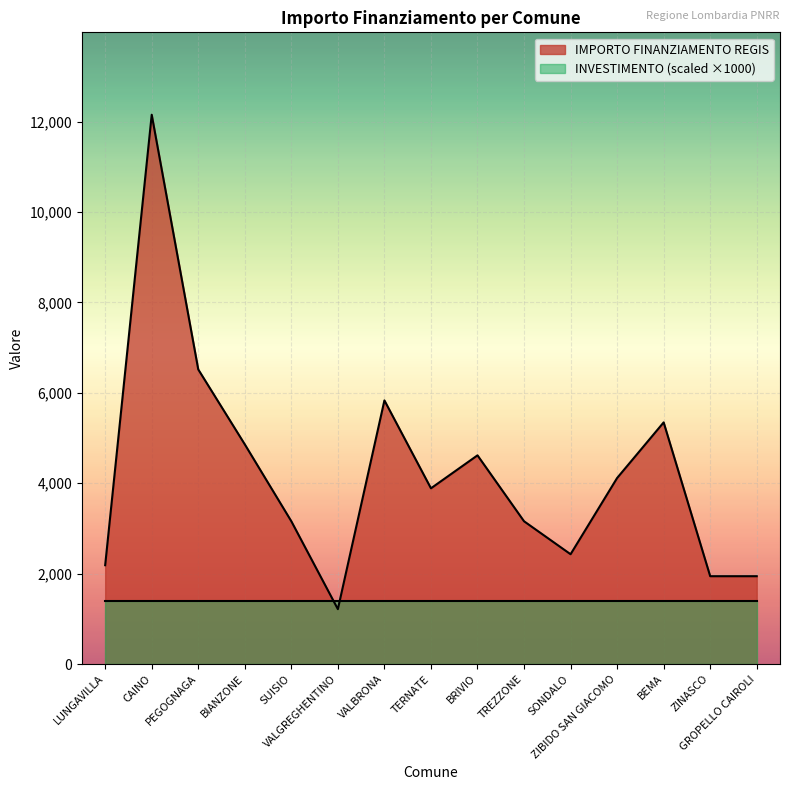

Reading left to right, list all the values displayed in this chart.

LUNGAVILLA=2187	CAINO=12150	PEGOGNAGA=6517	BIANZONE=4860	SUISIO=3159	VALGREGHENTINO=1215	VALBRONA=5832	TERNATE=3888	BRIVIO=4617	TREZZONE=3159	SONDALO=2430	ZIBIDO SAN GIACOMO=4116	BEMA=5346	ZINASCO=1944	GROPELLO CAIROLI=1944